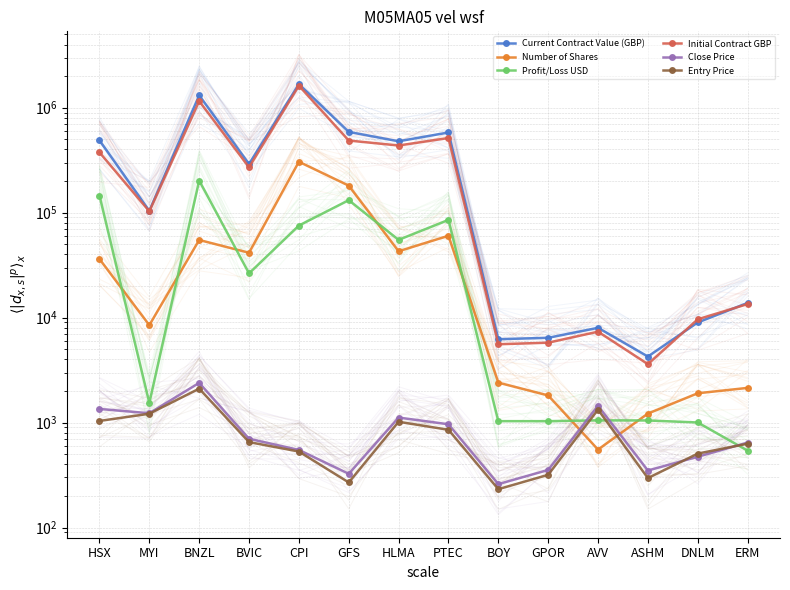

True or false: Close Price has more than 2 points higher than both neighbors.

True